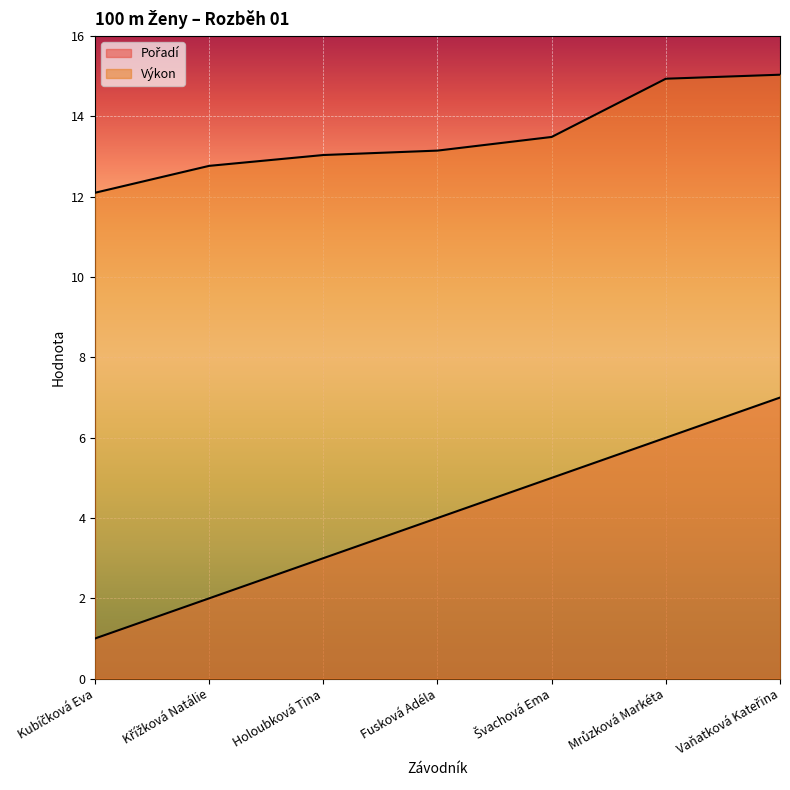

At how many categories does at least one series exceed 7?

7